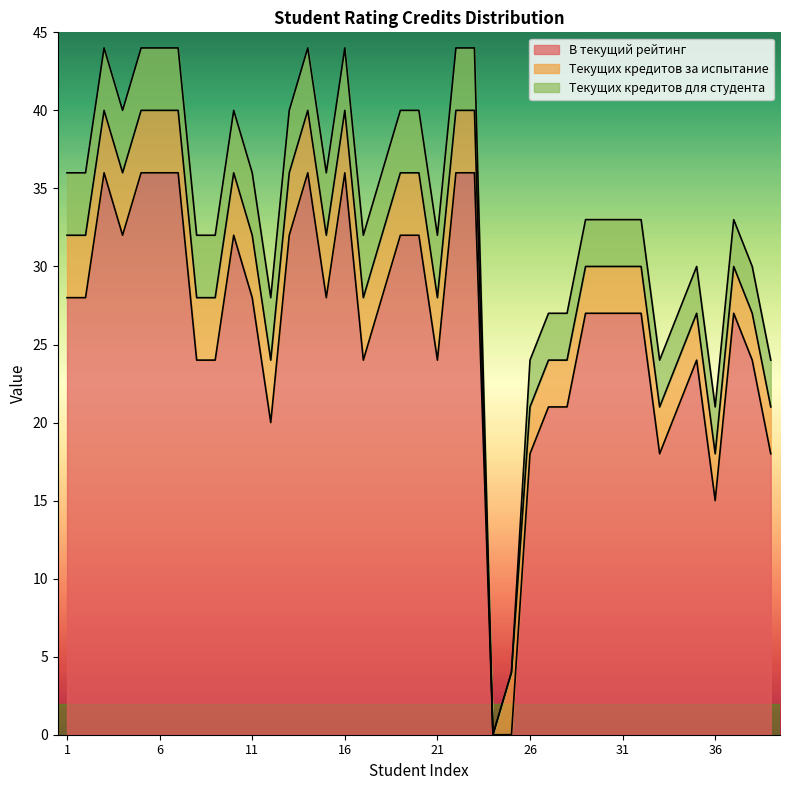

How many lines are shown in the chart?

3